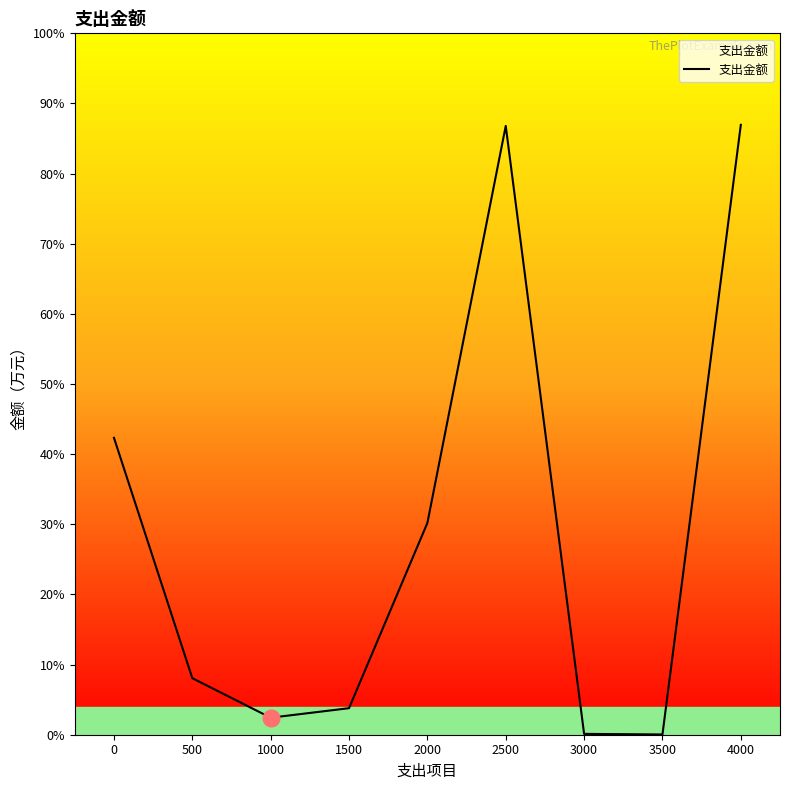

Is this an area chart (filled region under the line)?

Yes